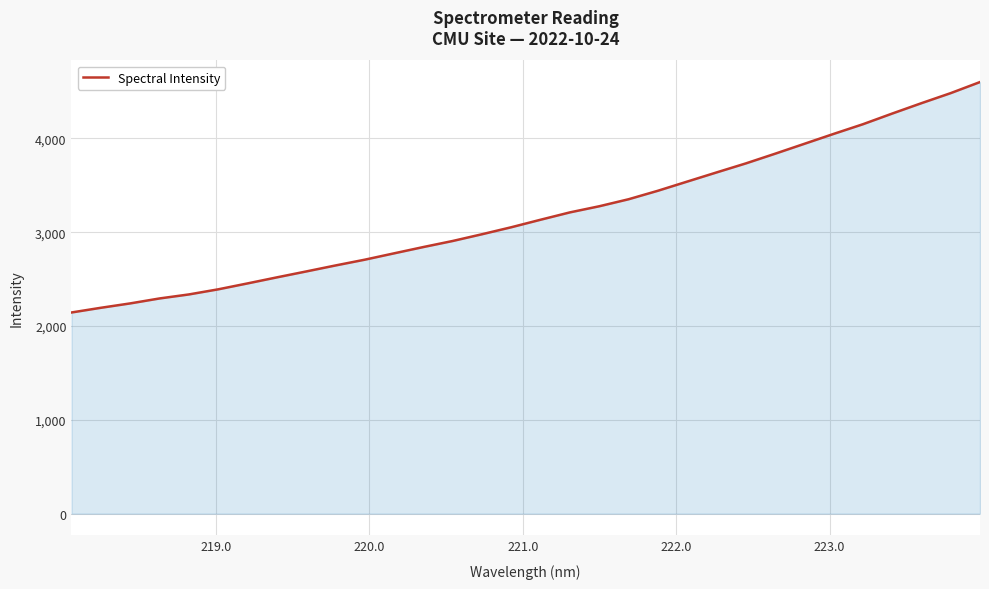

What is the smallest value displayed?

2145.1